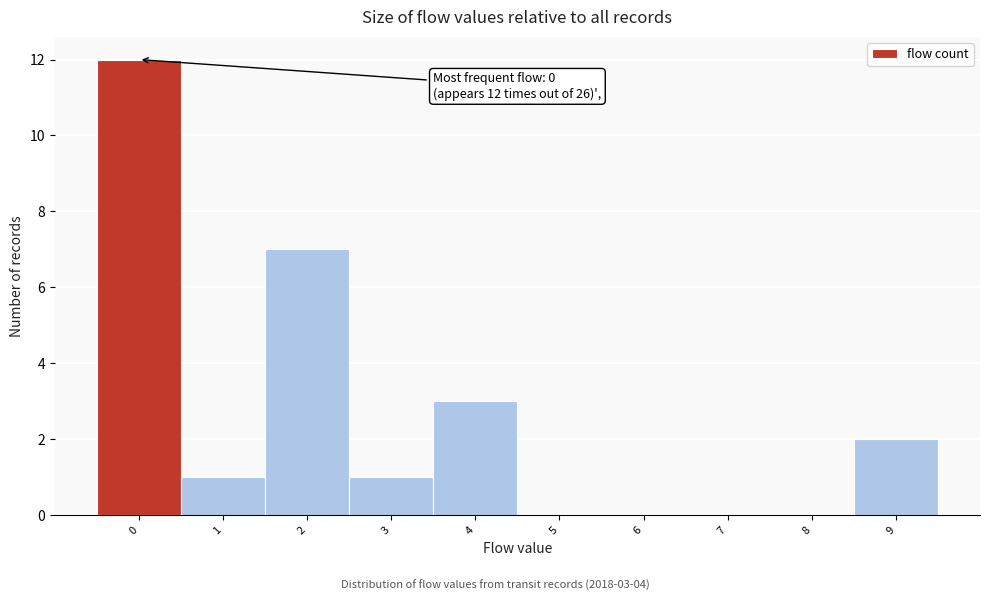

Reading left to right, extract all data points from this chart.

0=12	1=1	2=7	3=1	4=3	5=0	6=0	7=0	8=0	9=2